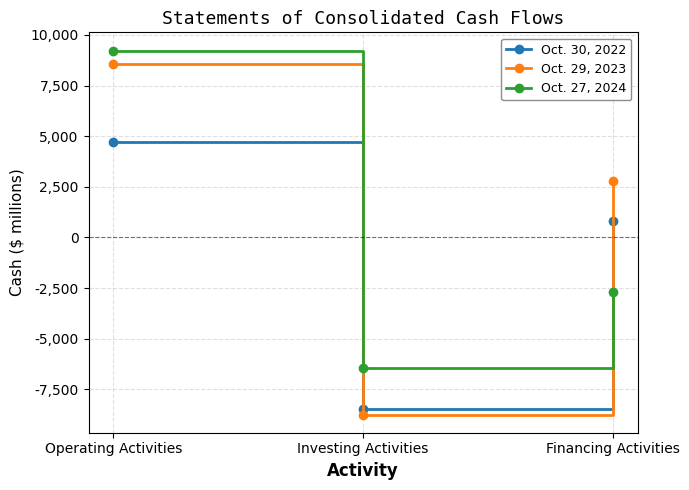

What is the difference between the highest and lowest values at Investing Activities?

2285